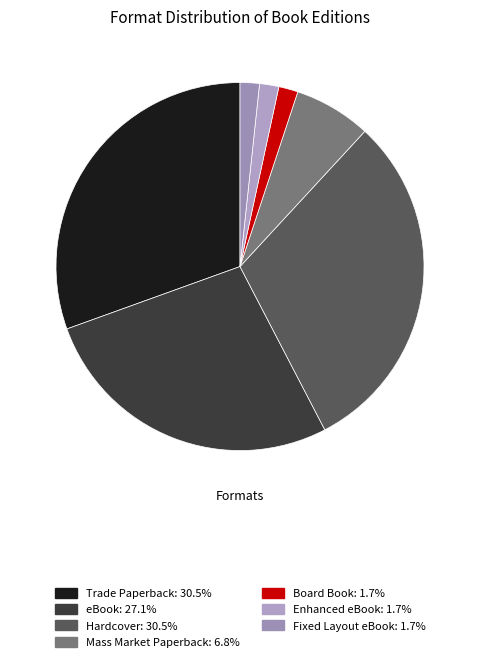

What is the ratio of the value at Hardcover to the value at Board Book?

18.0